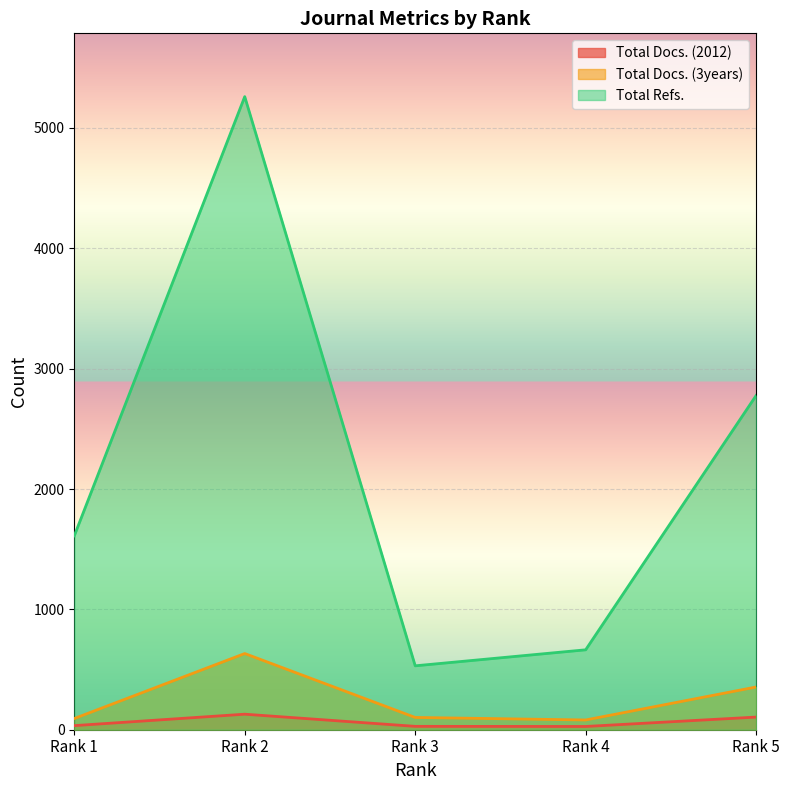

How many lines are shown in the chart?

3